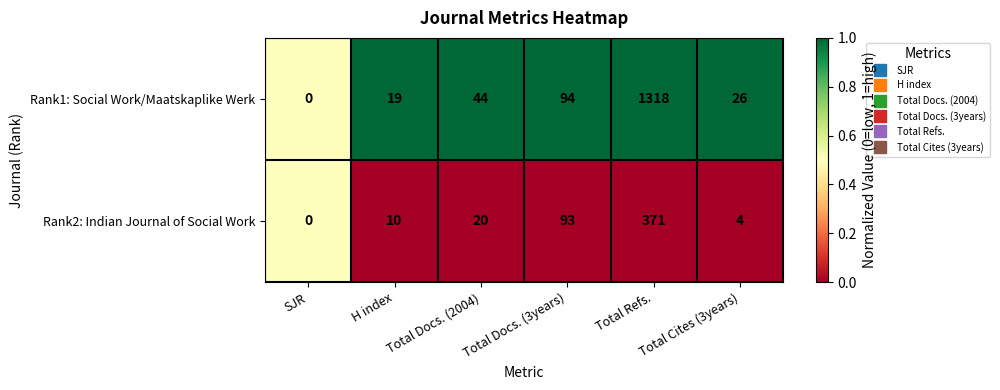

What is the difference between the maximum and minimum values in the Rank2: Indian Journal of Social Work series?

371